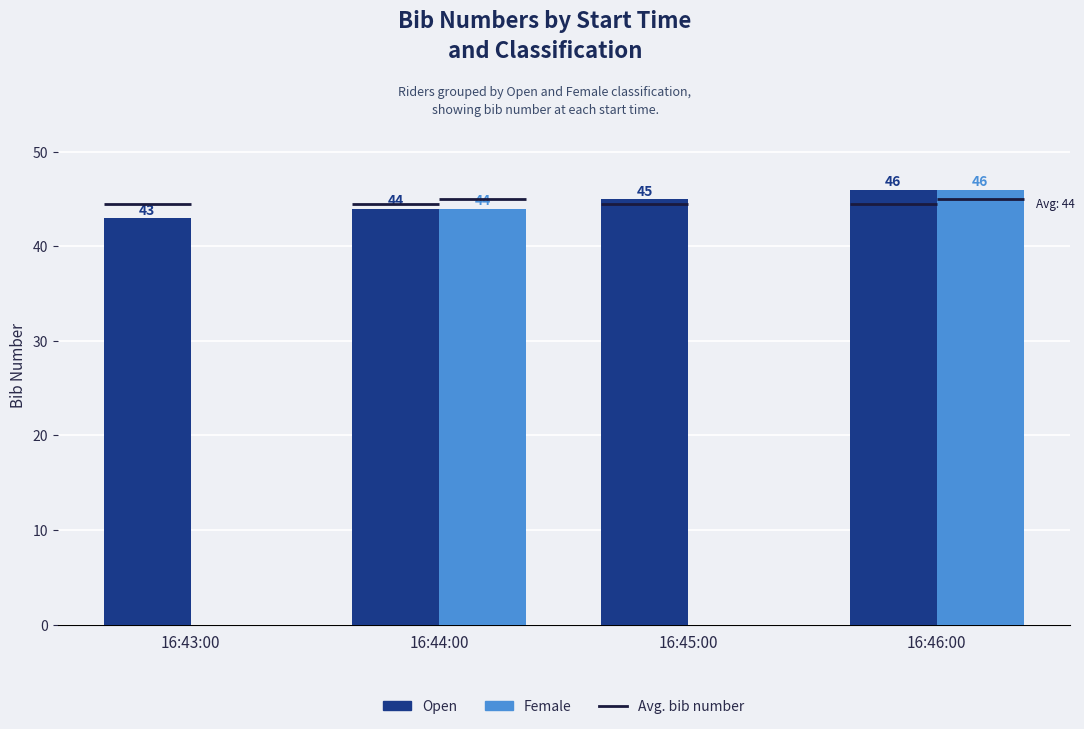

What is the value of the 1st bar from the left?

43